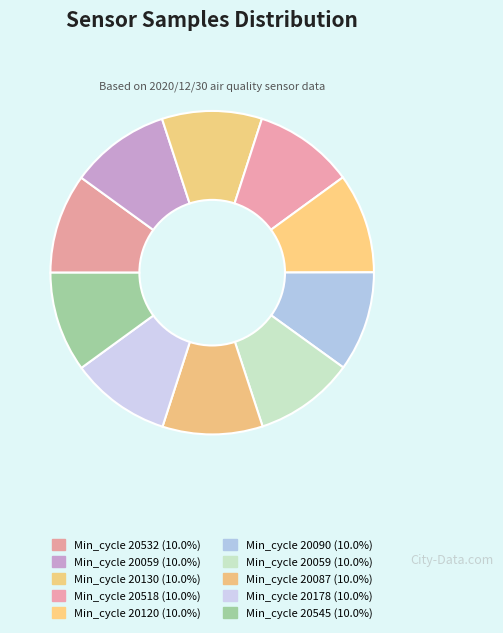

How many slices are in this pie chart?

10